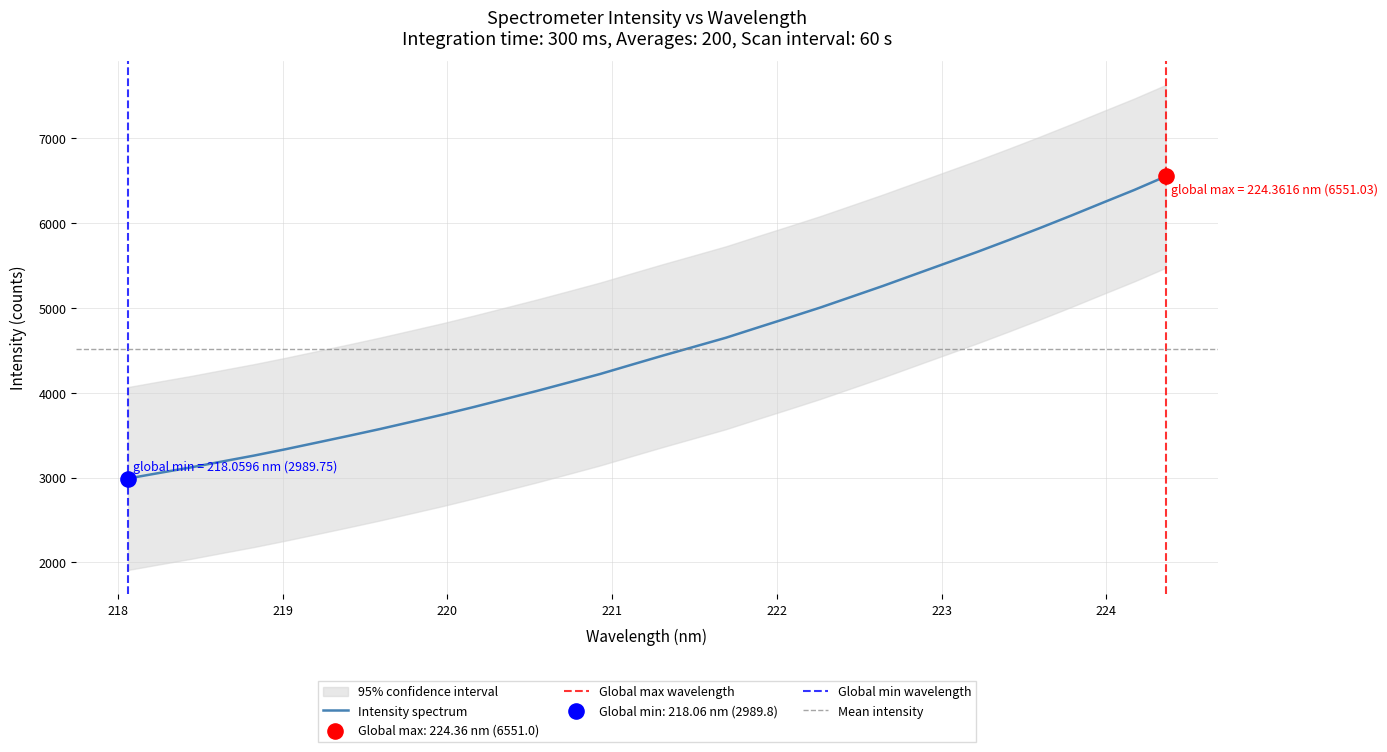

Between 220.3533 and 218.2508, which is larger?

220.3533